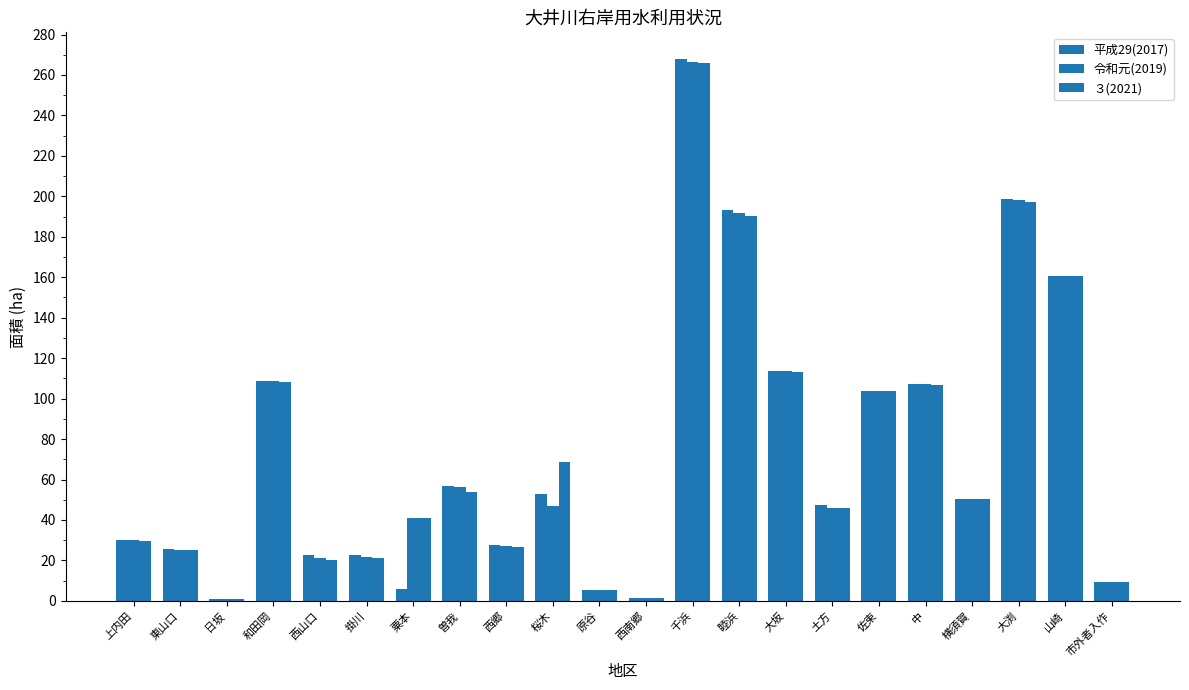

Which series has the largest total across all categories?

３(2021)